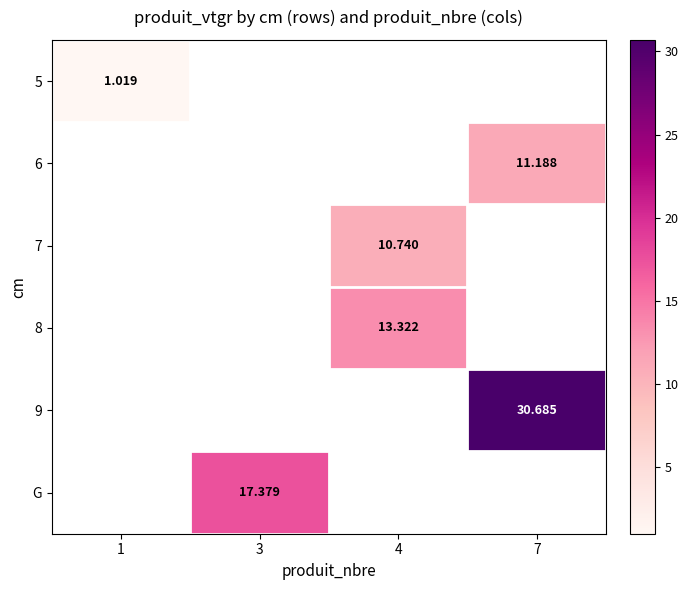

Is the value of 6 at 1 greater than the value of 9 at 7?

No